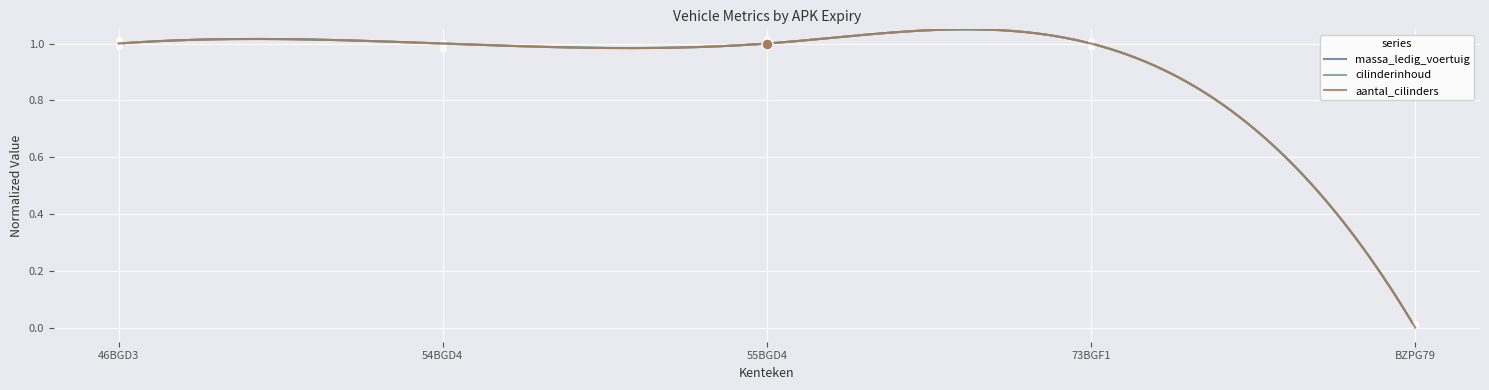

Which series has the largest total across all categories?

cilinderinhoud